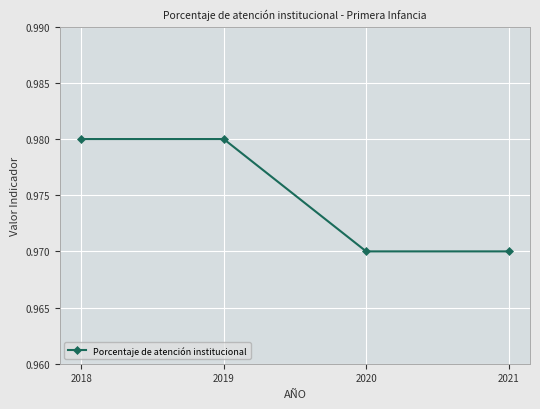

The value at 2021 is 1.4. True or false?

False